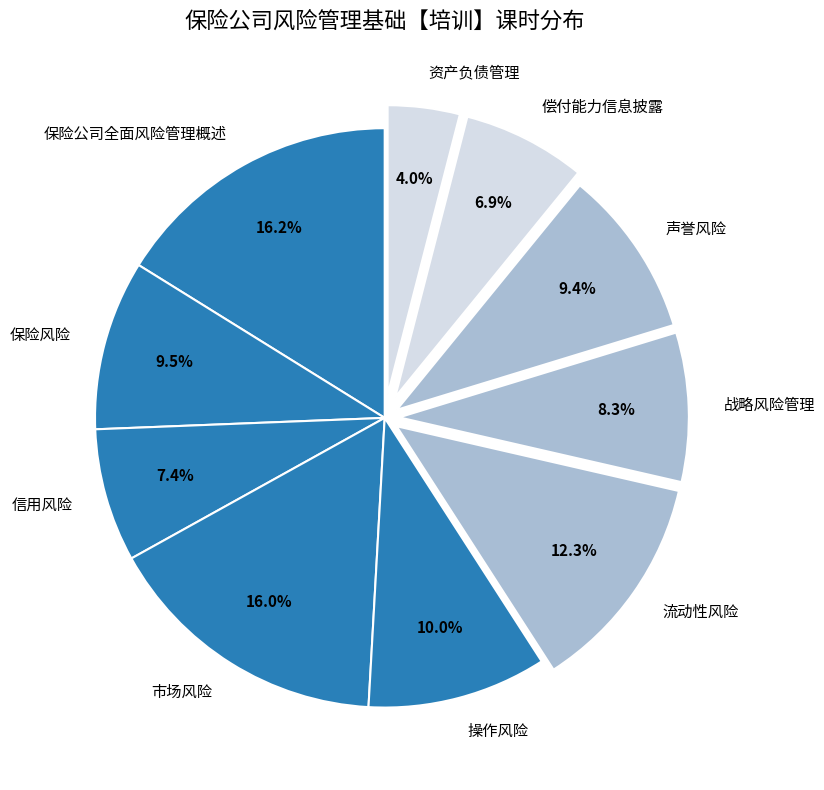

What percentage is the 资产负债管理 slice, to the nearest percent?

4%